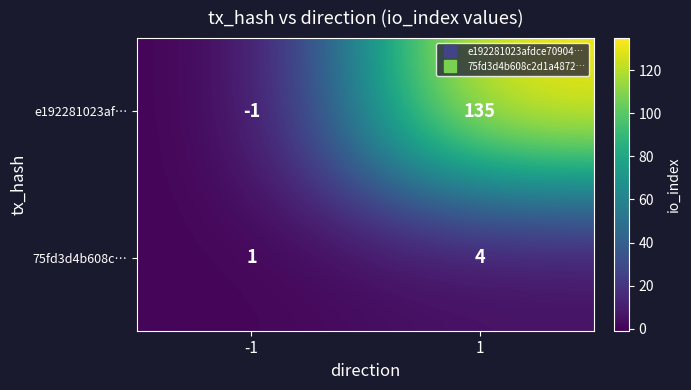

Rank the series by their average value, from lowest to highest.

75fd3d4b608c…, e192281023af…